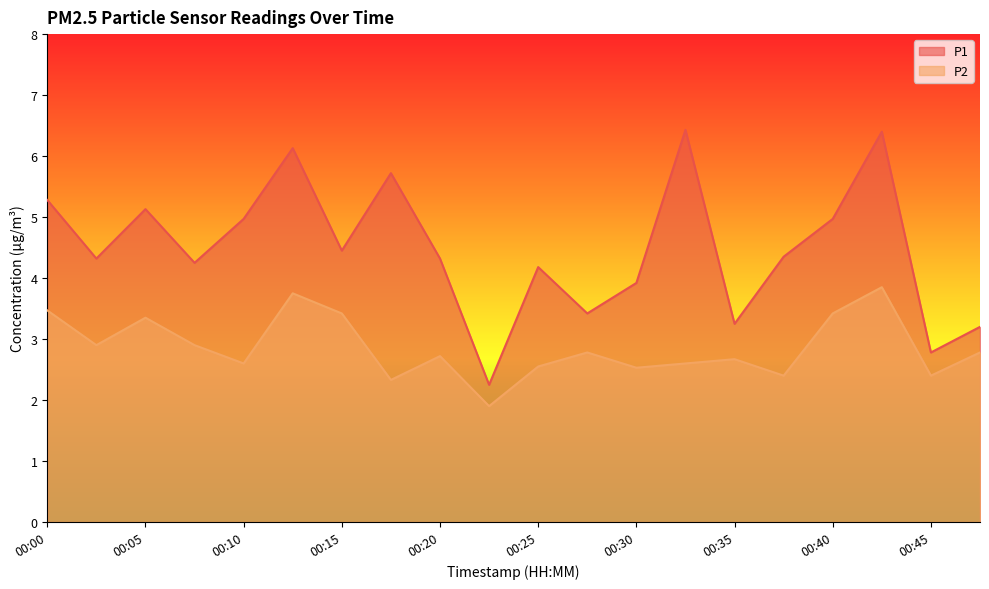

At how many categories does at least one series exceed 4?

14